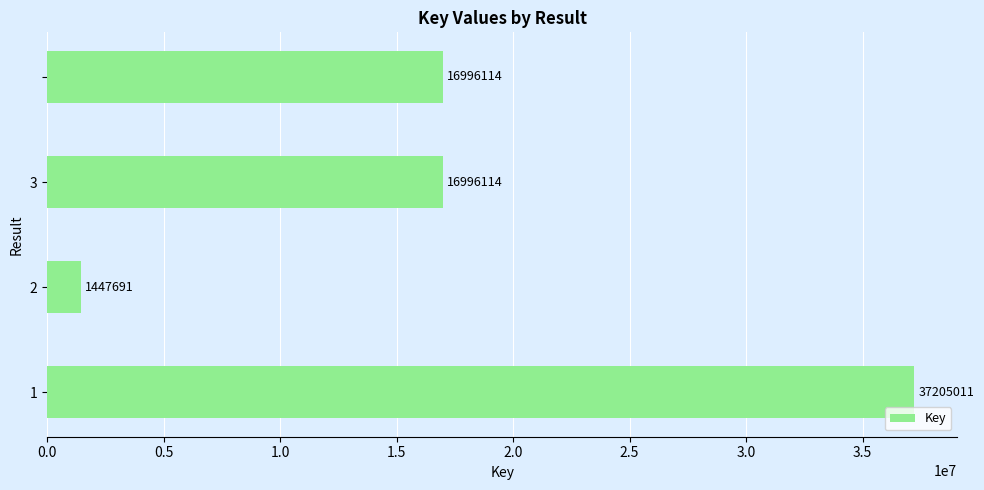

How many values are between 16996114 and 37205011?

3